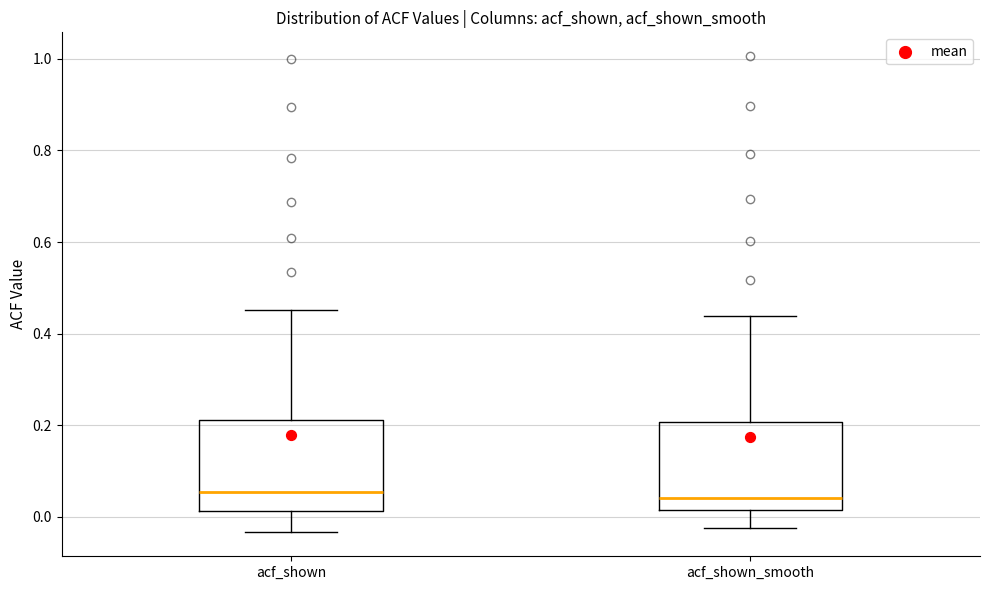

Reading left to right, read every box against the y-axis: the position of its median line, the range the box covers, and the ends of its whiskers. The values are not printed on the chart, so give them approximately, as read against the axis.

acf_shown: median 0.06, box 0.02 to 0.22, whiskers -0.04 to 0.46
acf_shown_smooth: median 0.04, box 0.02 to 0.20, whiskers -0.02 to 0.44